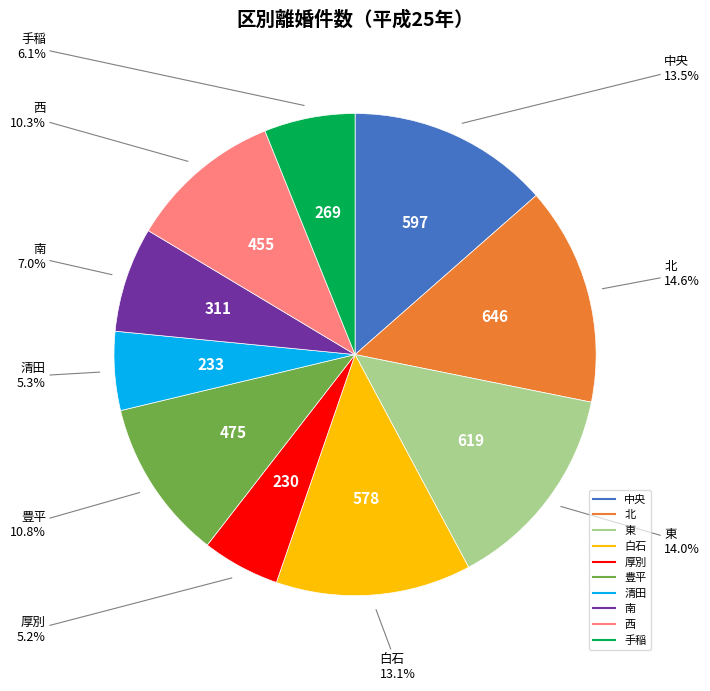

What is the ratio of the value at 中央 to the value at 西?

1.3